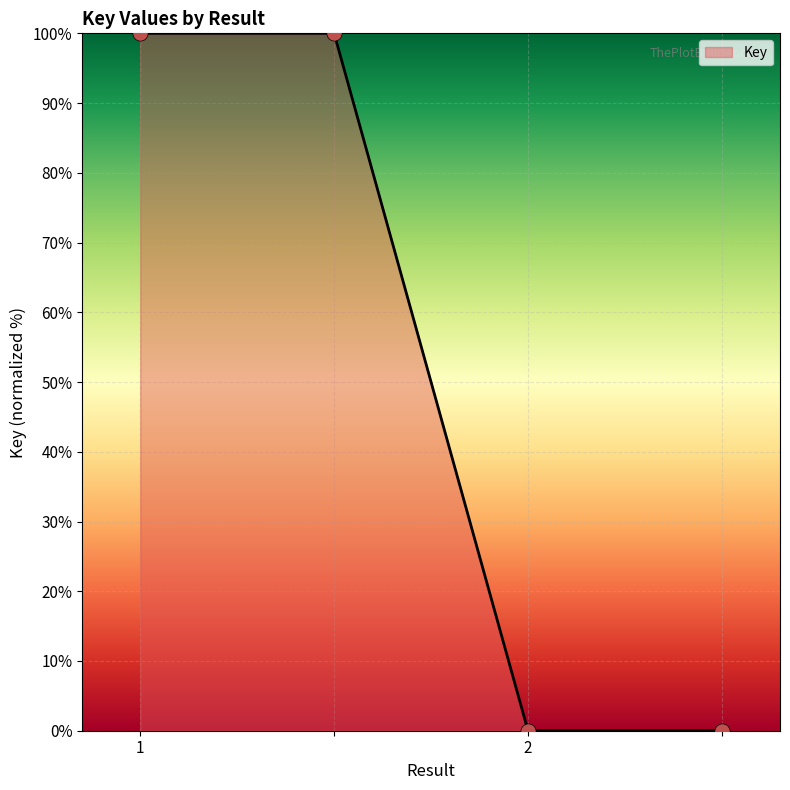

True or false: the data has more than 1 interior local peaks.

False